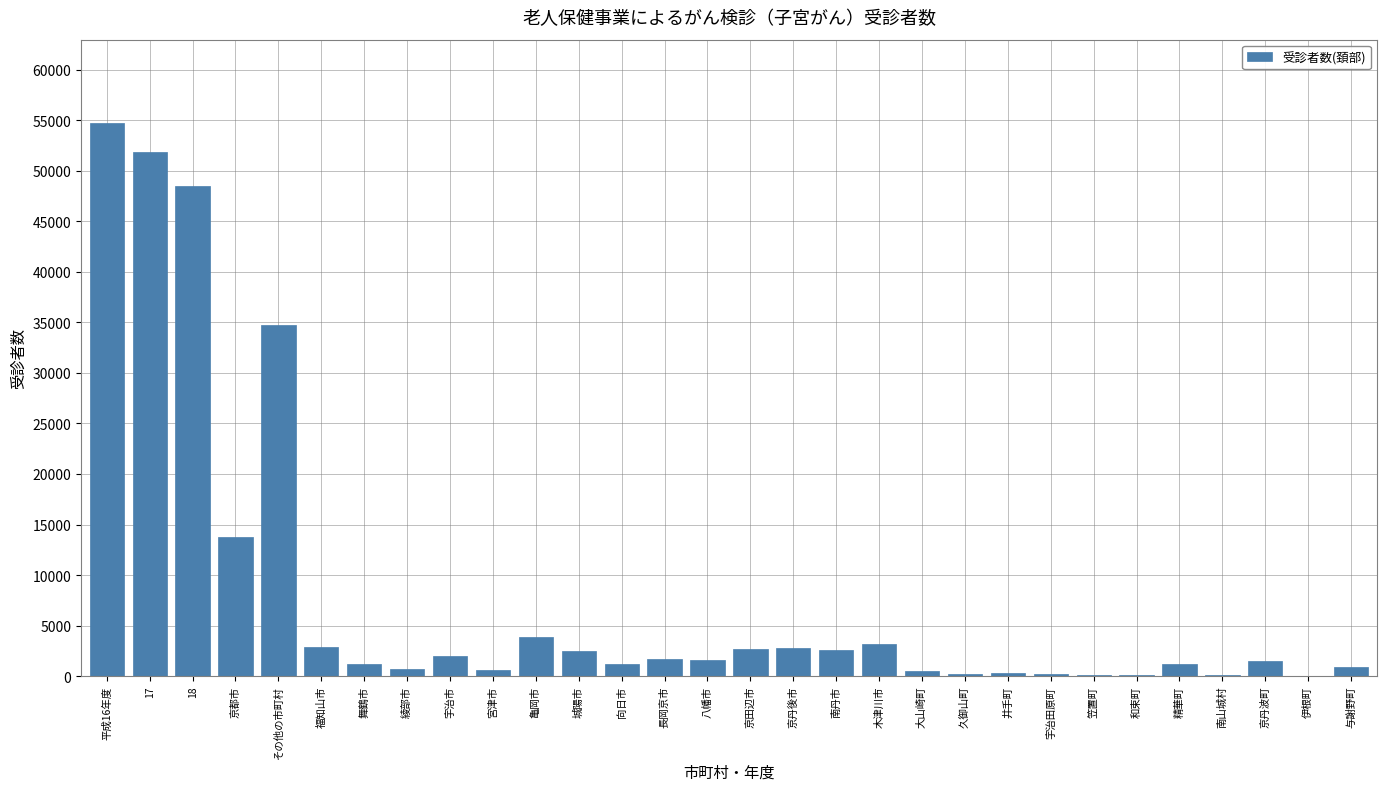

What is the approximate value at 久御山町, to the nearest 50?

200